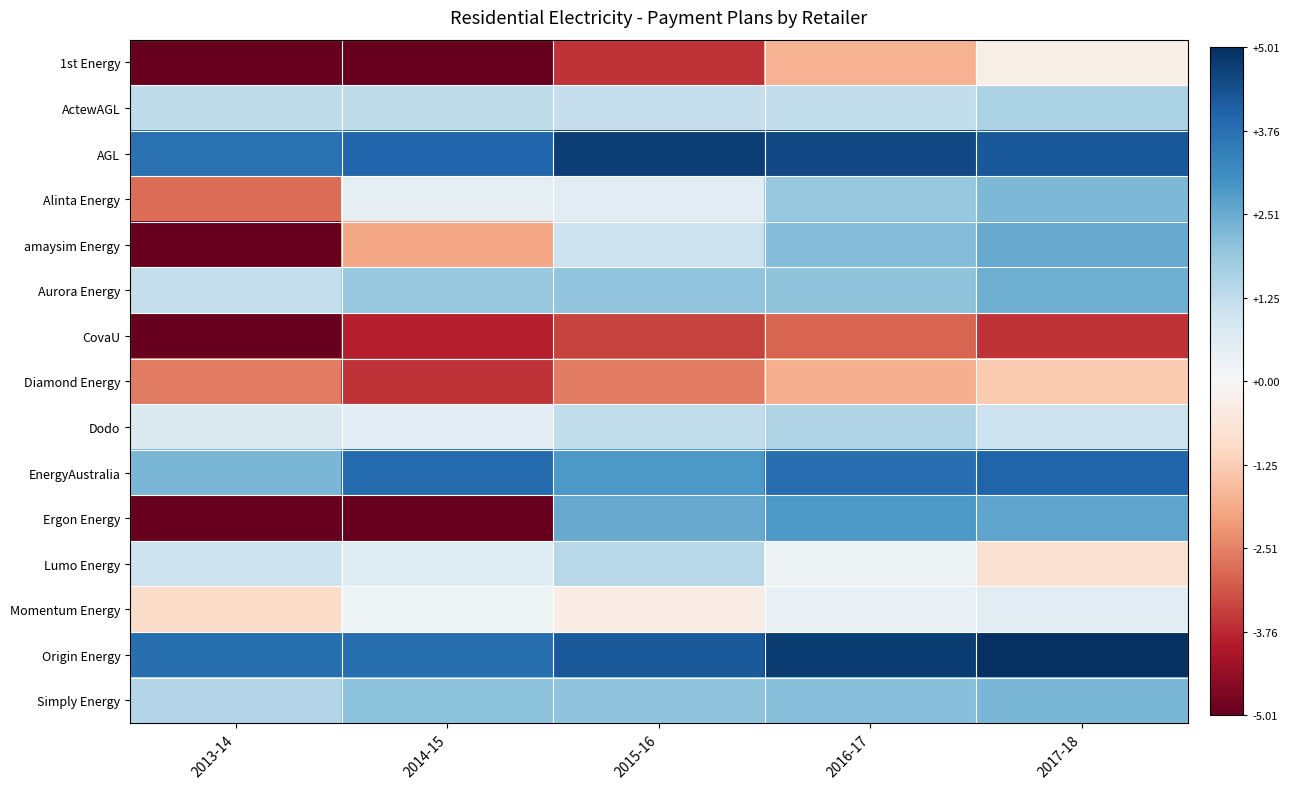

What is the spread (max minus min) of values at 2013-14?

8.8